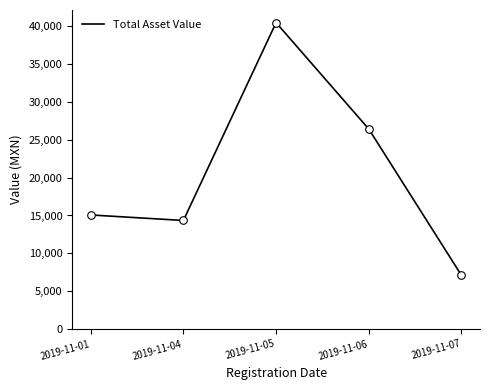

What is the ratio of the value at 2019-11-01 to the value at 2019-11-07?

2.1